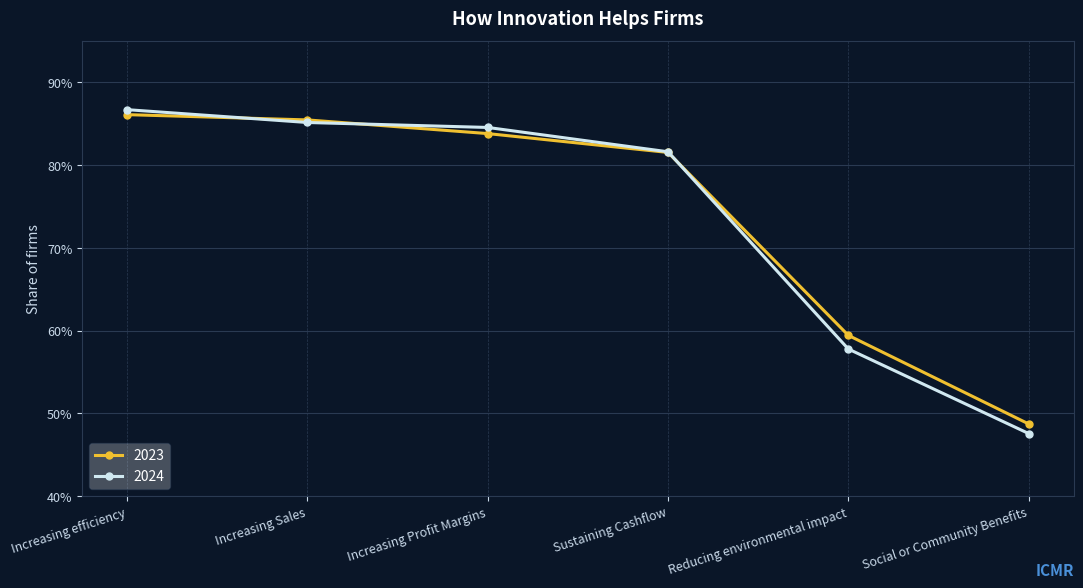

Rank the series by their average value, from lowest to highest.

2024, 2023